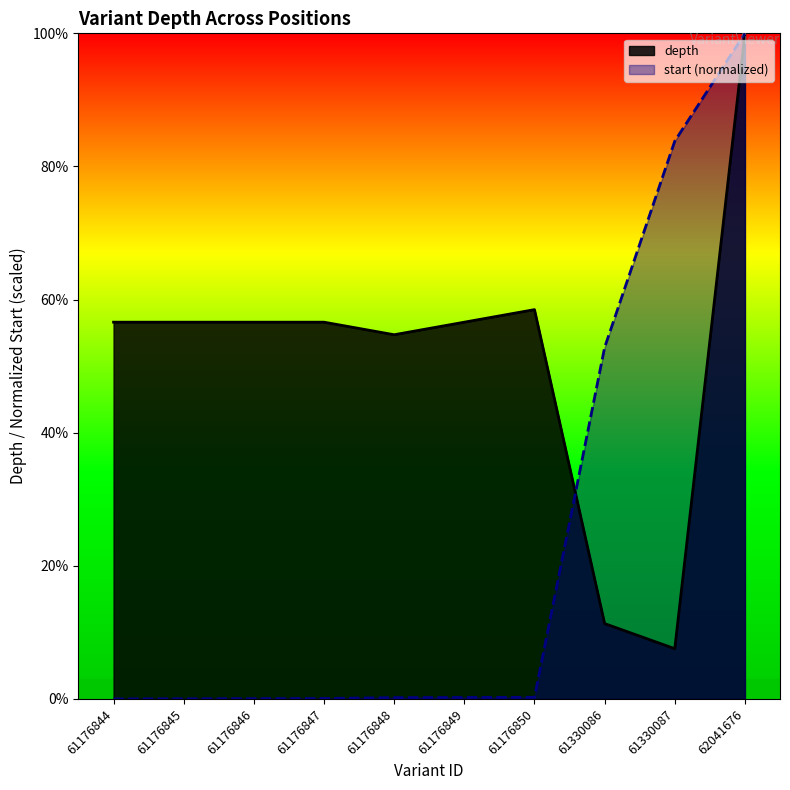

Which series ends up on top after the final intersection of depth and start?

start